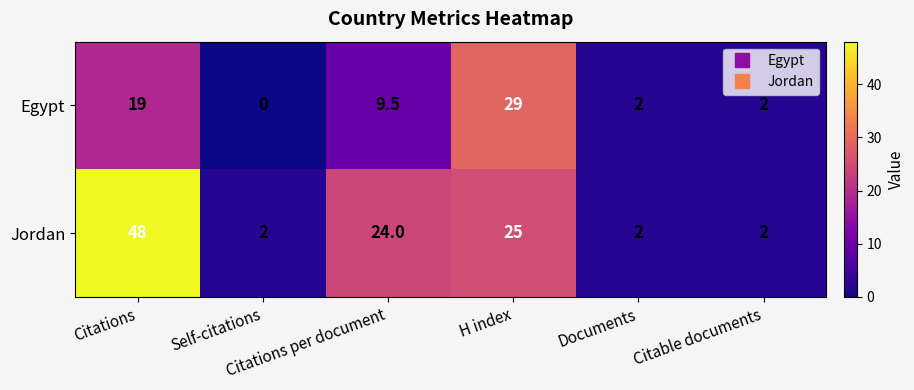

Rank the series by their maximum value, from lowest to highest.

Egypt, Jordan